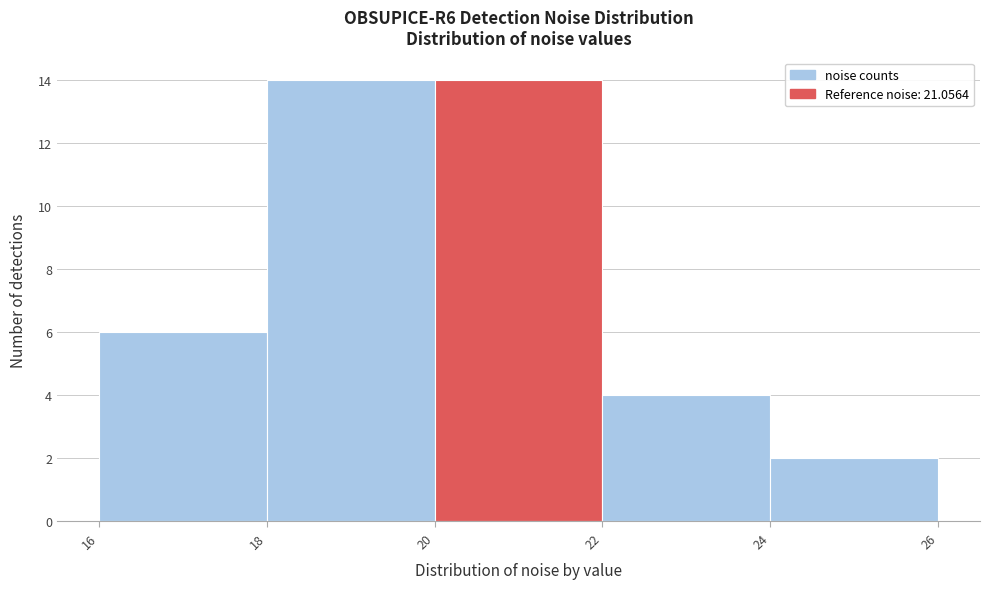

Reading left to right, list every bar in this chart as the range it spans on the x-axis followed by its height. The values are not printed on the chart, so give them approximately, as read against the axis.

16 to 18: 6
18 to 20: 14
20 to 22: 14
22 to 24: 4
24 to 26: 2